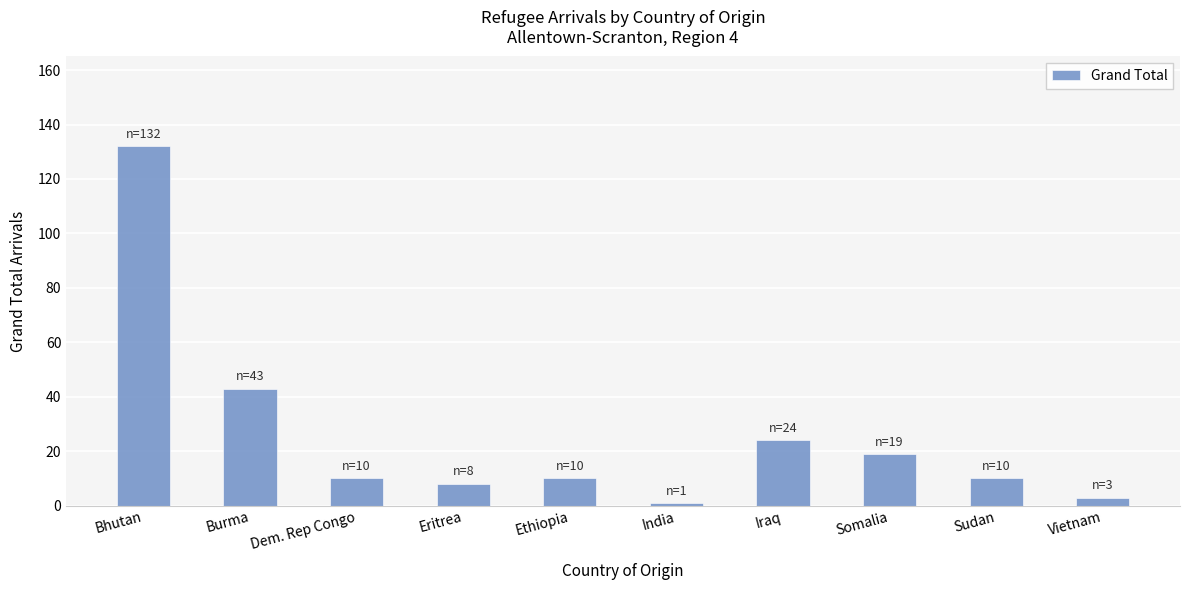

What is the difference between the maximum and second lowest values?

129